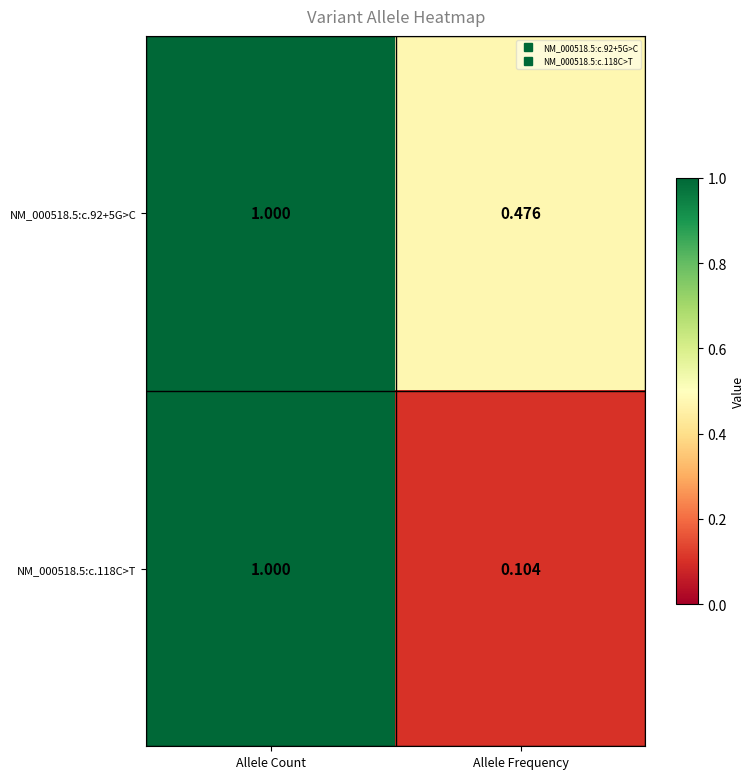

Which category has the highest value across all series?

Allele Count